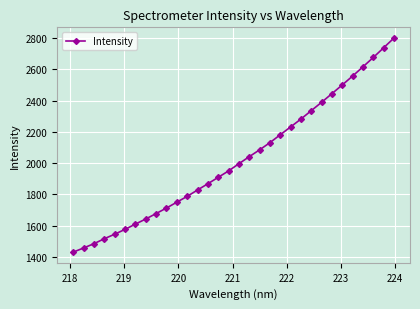

What is the value of the 14th point from the left?

1868.3